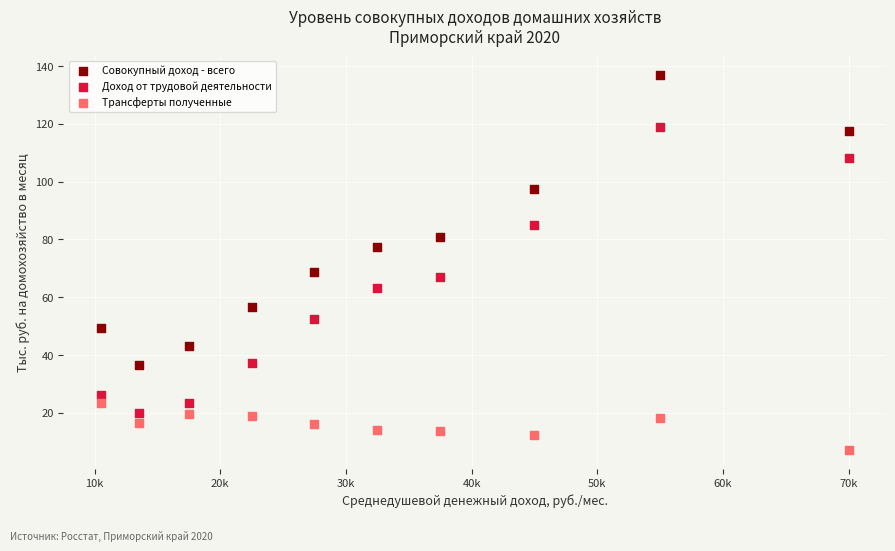

Which series reaches the maximum Y coordinate?

Совокупный доход - всего